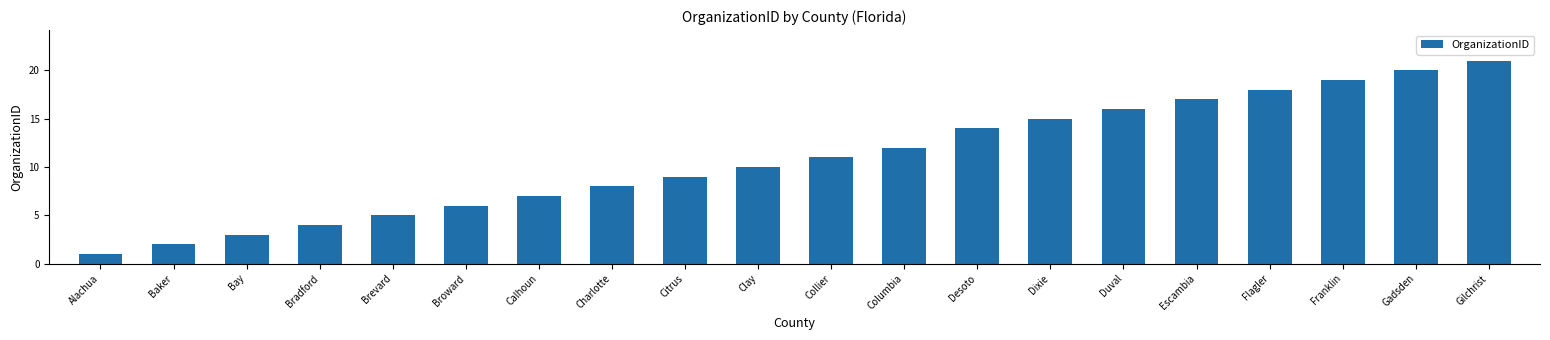

Which has a higher value, Duval or Bay?

Duval